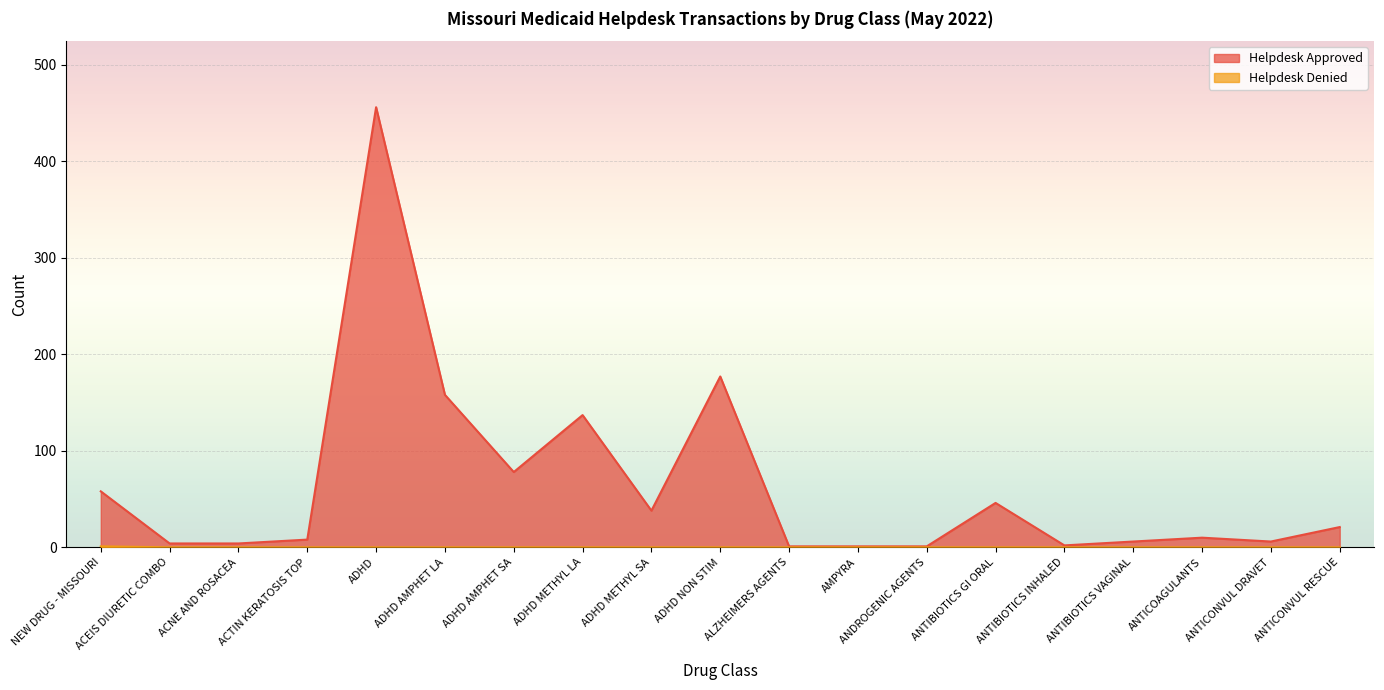

In Helpdesk Approved, how many points are lower than both neighbors (excluding endpoints)?

4